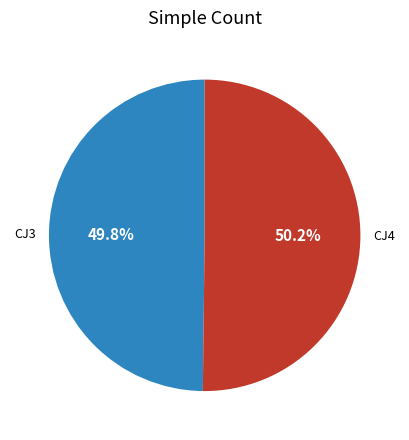

To the nearest percent, what percentage of the pie is CJ3?

50%